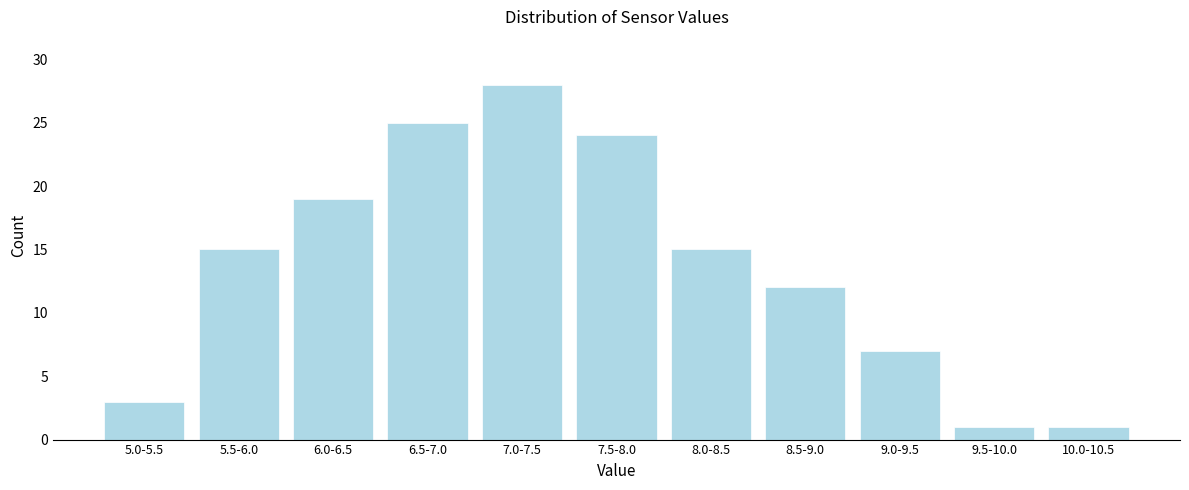

Reading left to right, extract all data points from this chart.

3	15	19	25	28	24	15	12	7	1	1